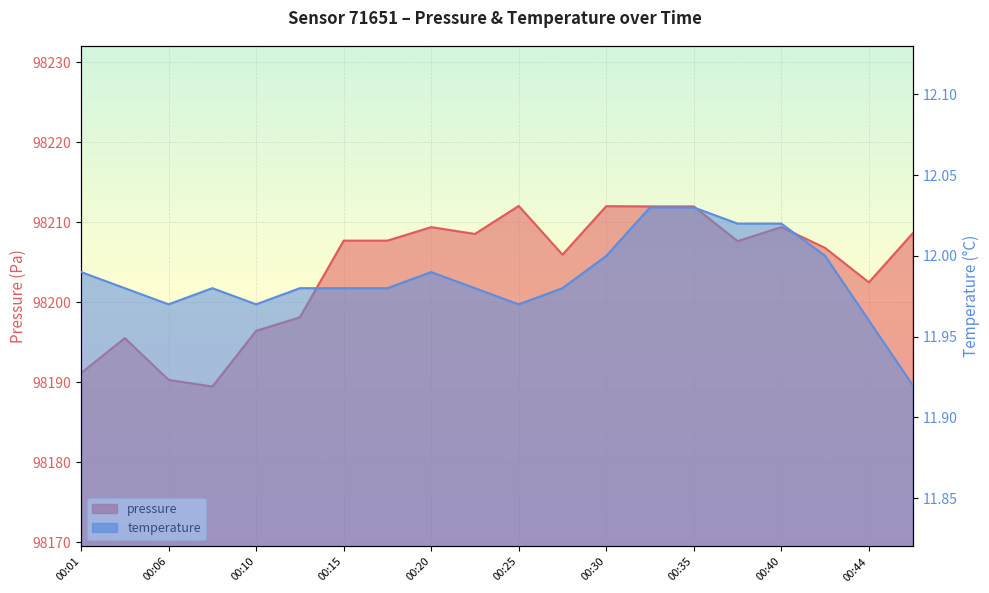

At how many categories does at least one series exceed 53483?

20